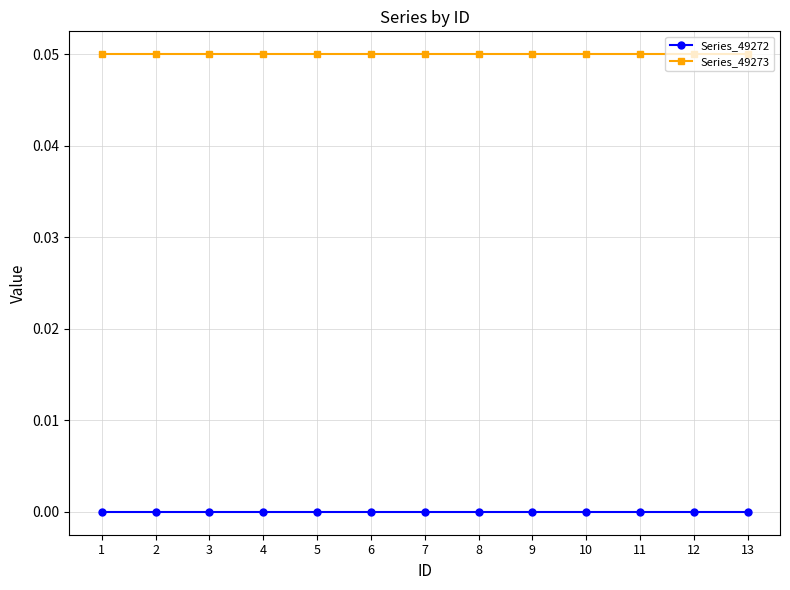

How many lines are shown in the chart?

2